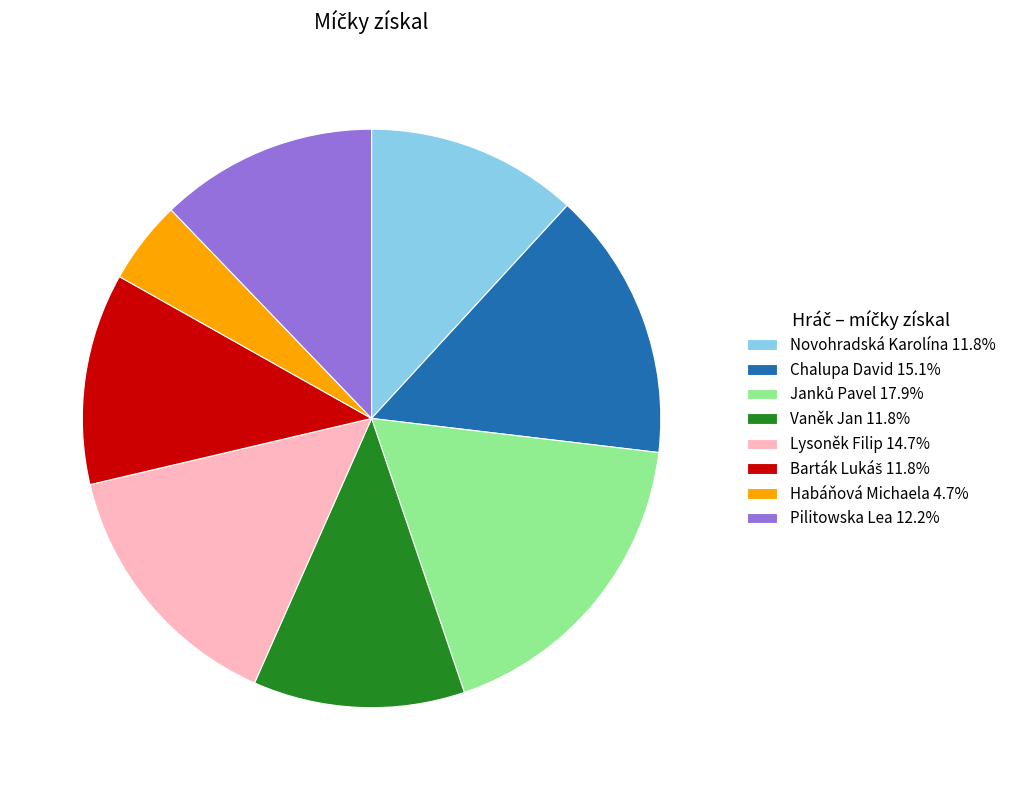

Combined, do Chalupa David 15.1% and Vaněk Jan 11.8% account for over 50%?

No